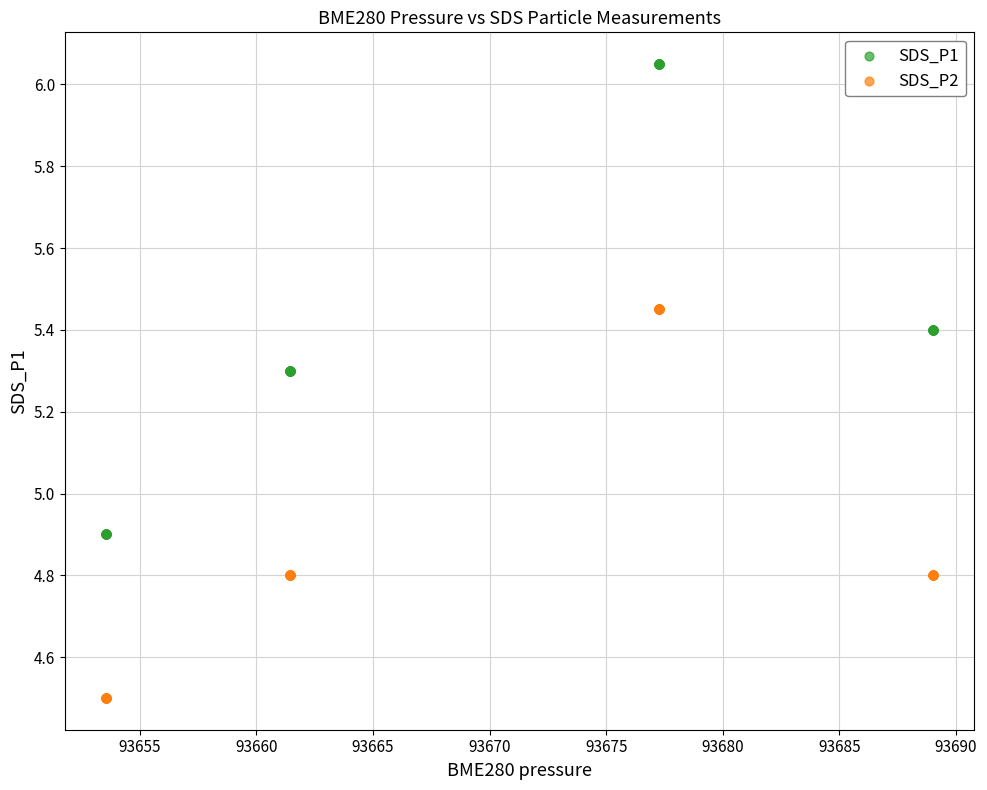

What are all the series names shown in the legend?

SDS_P1, SDS_P2